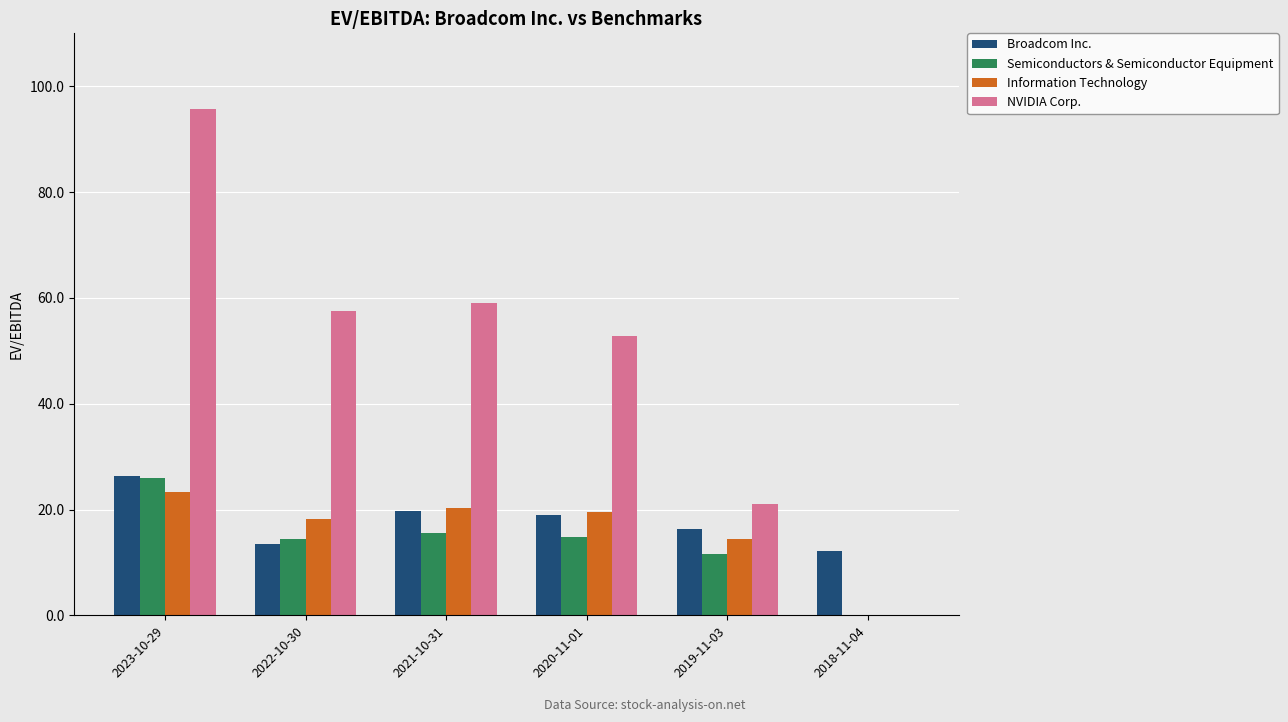

Which series has the largest total across all categories?

NVIDIA Corp.